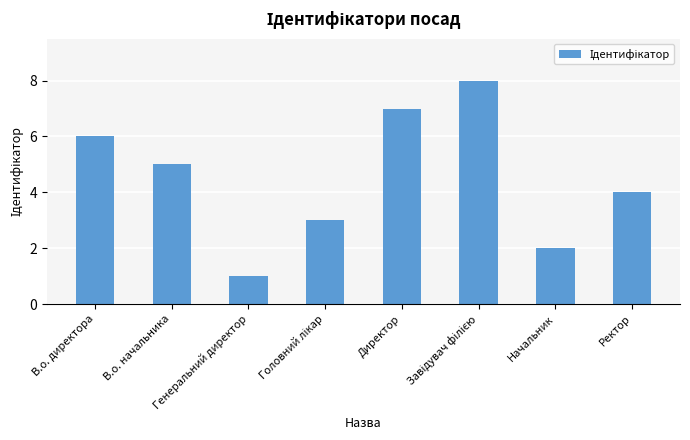

Read the value at Начальник.

2